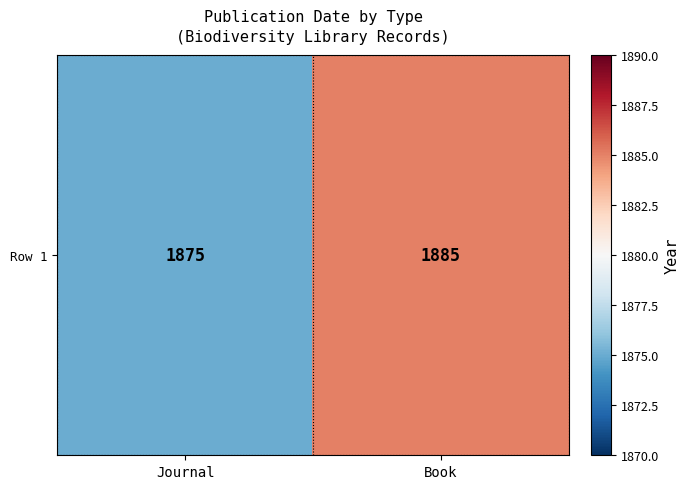

What value does the data have at Book, to the nearest 5?

1885